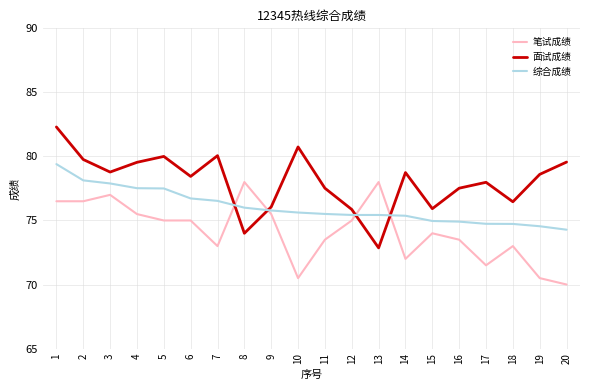

What is the difference between the maximum and second lowest values in the 面试成绩 series?

8.3